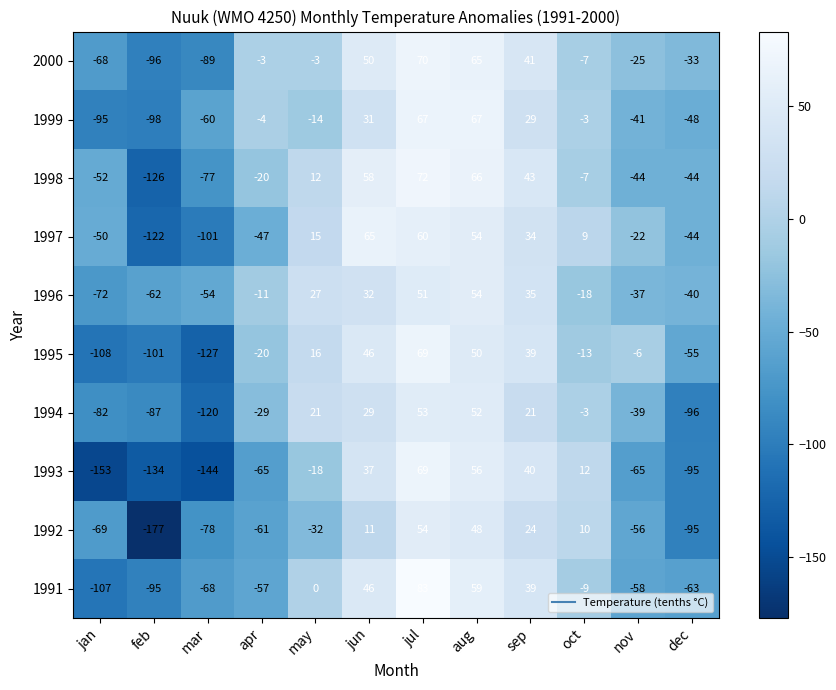

The 1994 series shows -45 at apr. True or false?

False